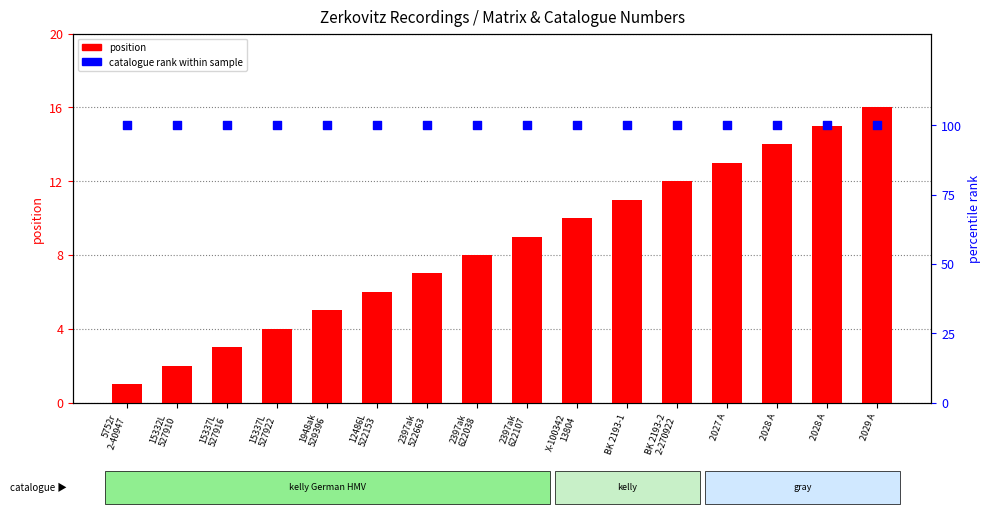

At which category is the sum across all series the highest?

2029 A